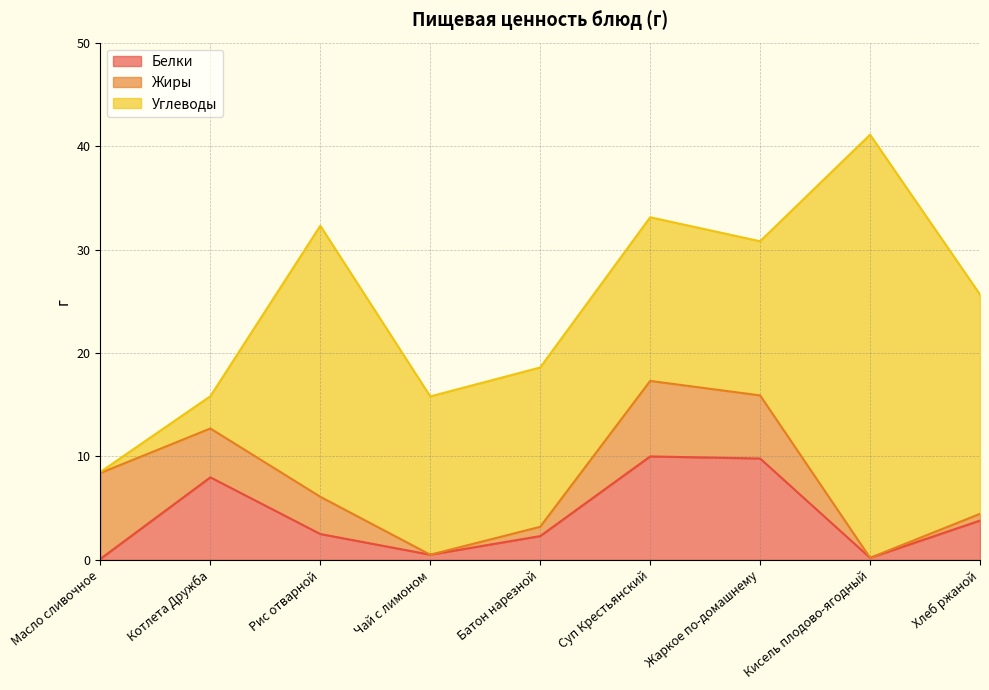

At how many categories does at least one series exceed 20?

3